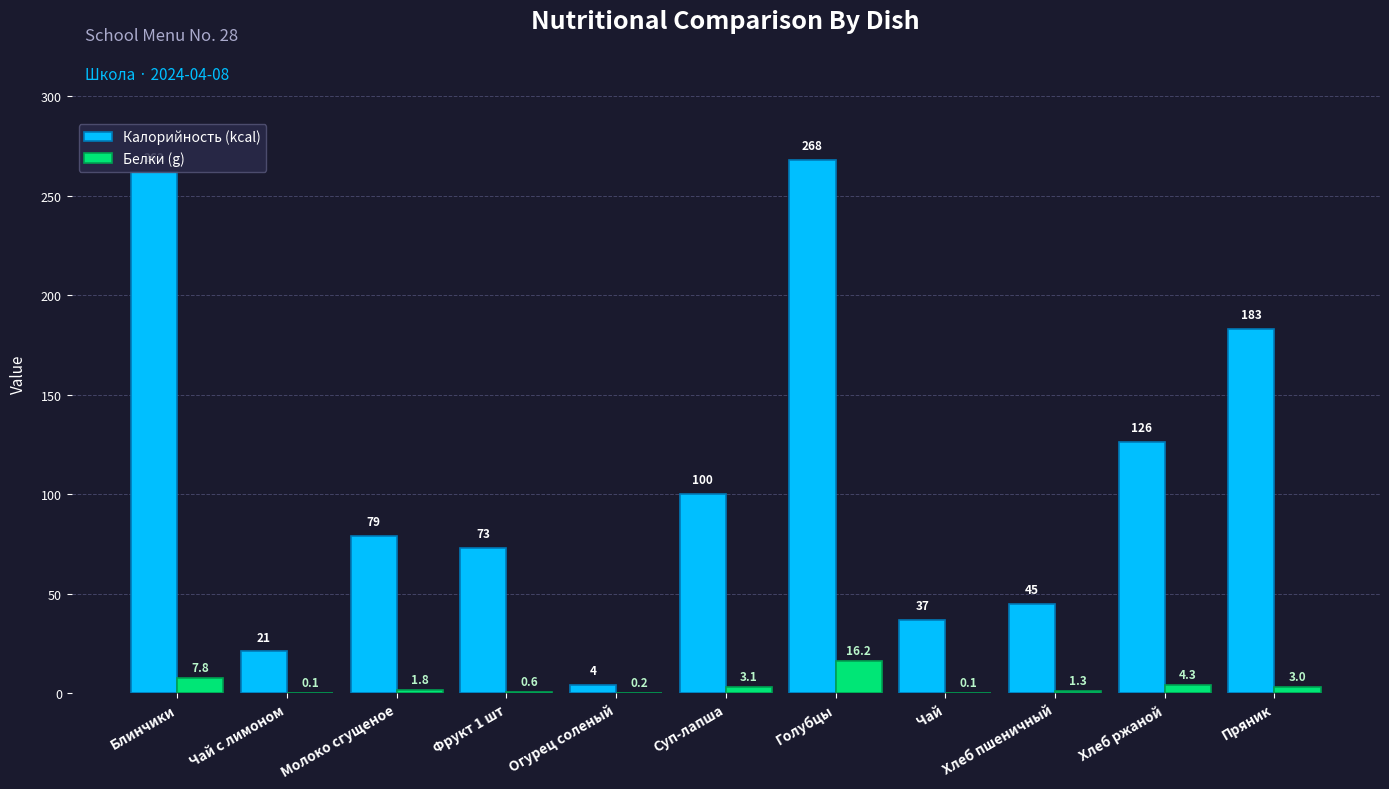

Where is Калорийность (kcal) nearest to the value 136?

Хлеб ржаной